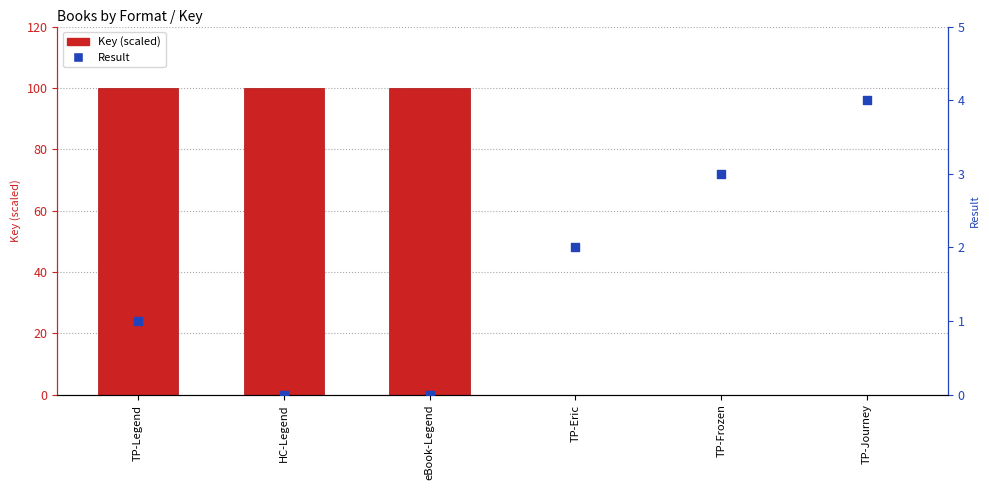

Is the value of Key (scaled) at TP-Legend greater than the value of Result at TP-Journey?

Yes